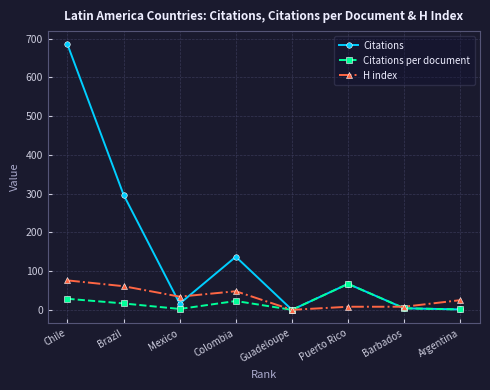

True or false: H index has a value of 20.2 at Chile.

False